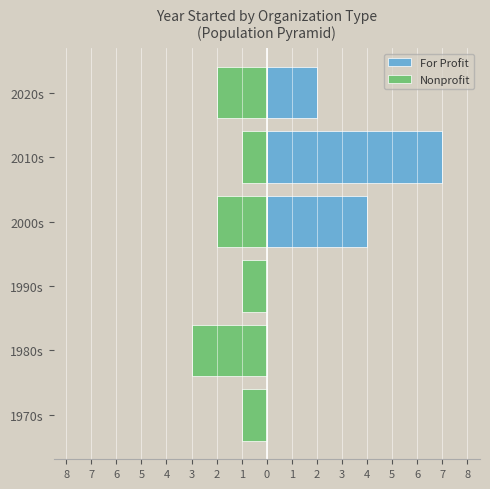

What is the smallest value displayed?

-3